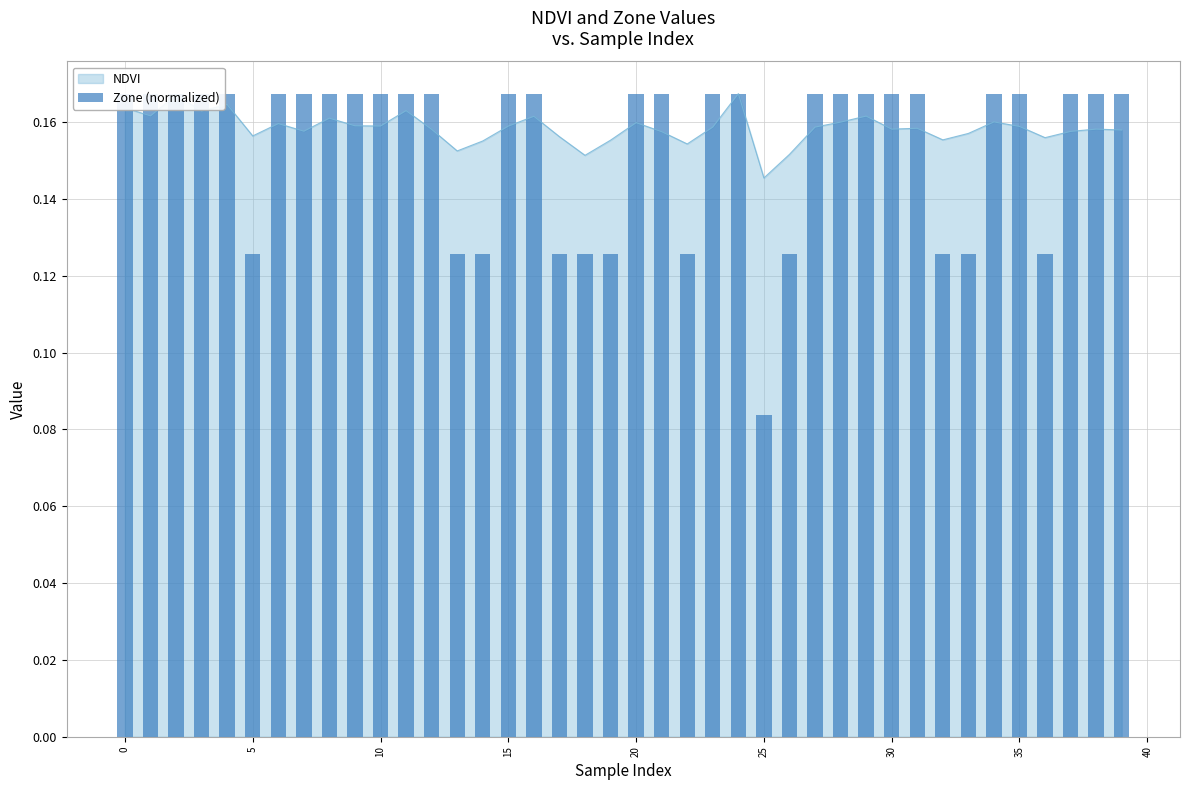

True or false: the data shows 0.2 at 38.

False